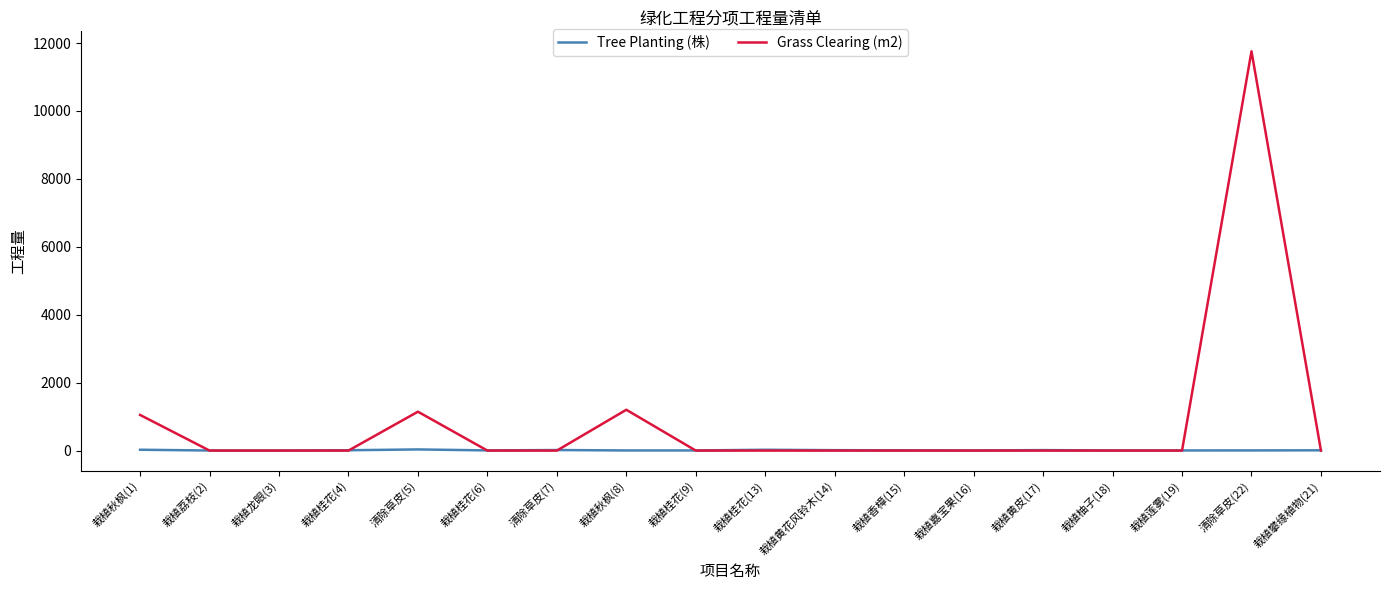

List the series in order of their peak value, highest first.

Grass Clearing (m2), Tree Planting (株)